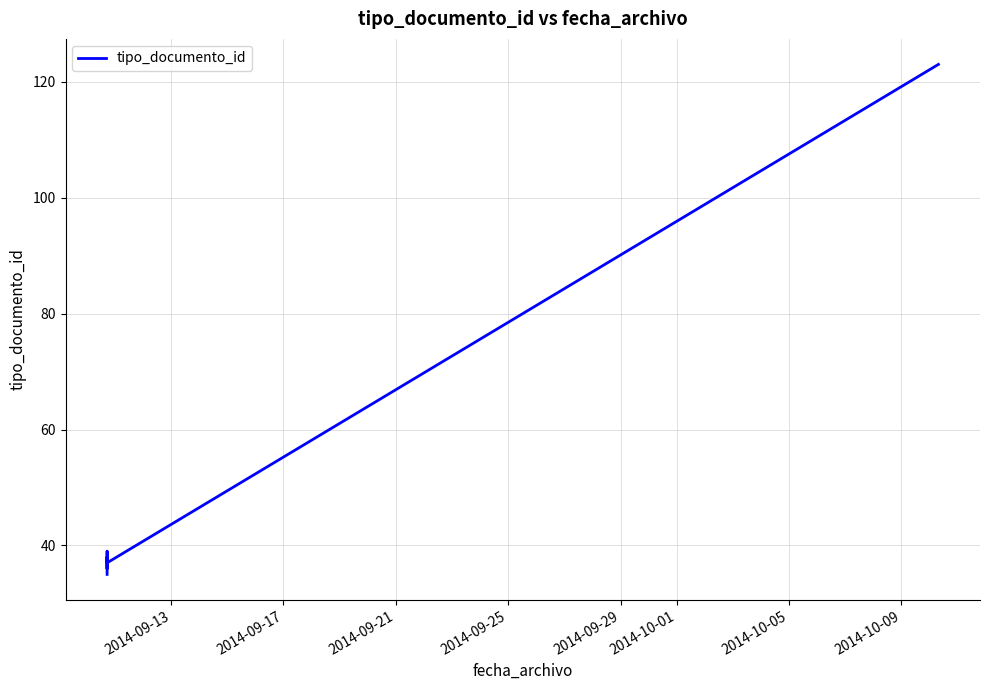

What is the label of the 5th point from the left?

2014-09-29